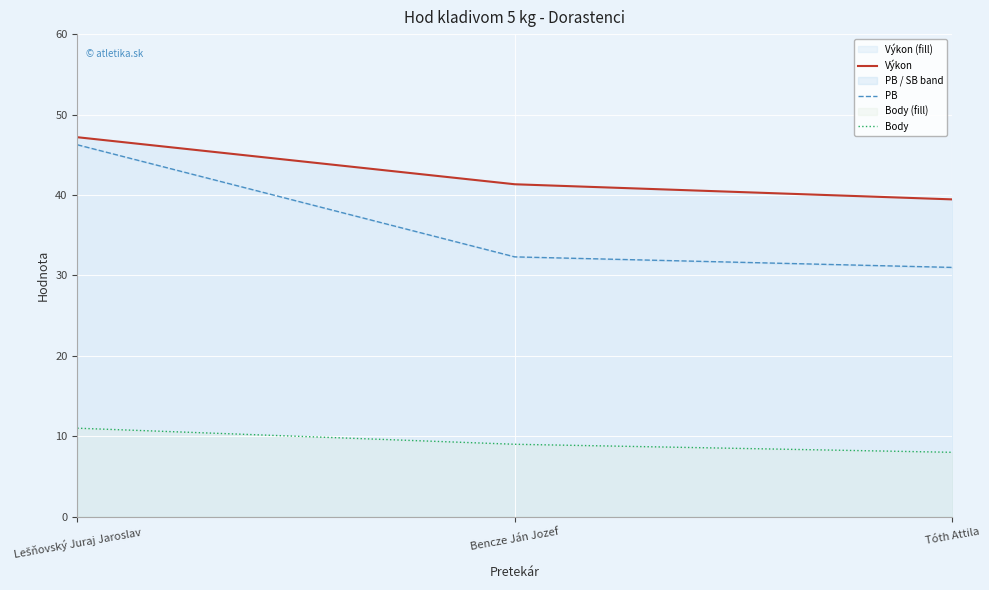

What is the total value across all series at Lešňovský Juraj Jaroslav?

104.4